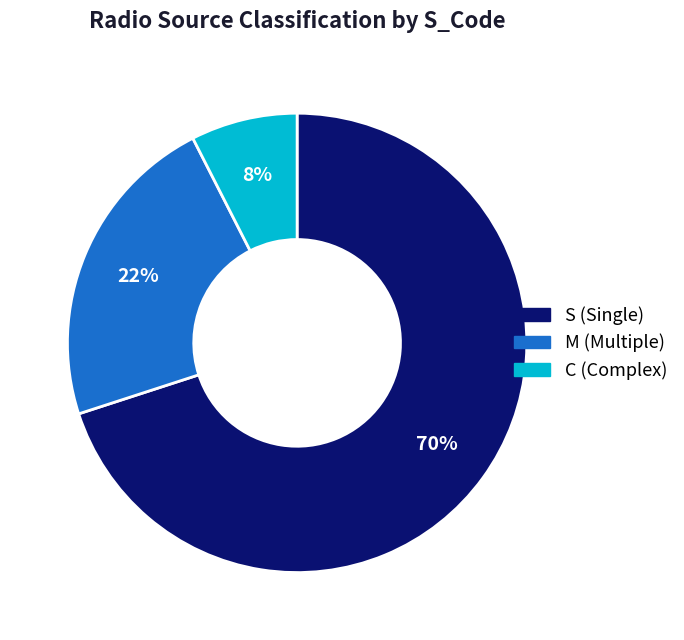

To the nearest percent, what is the average slice percentage?

33%